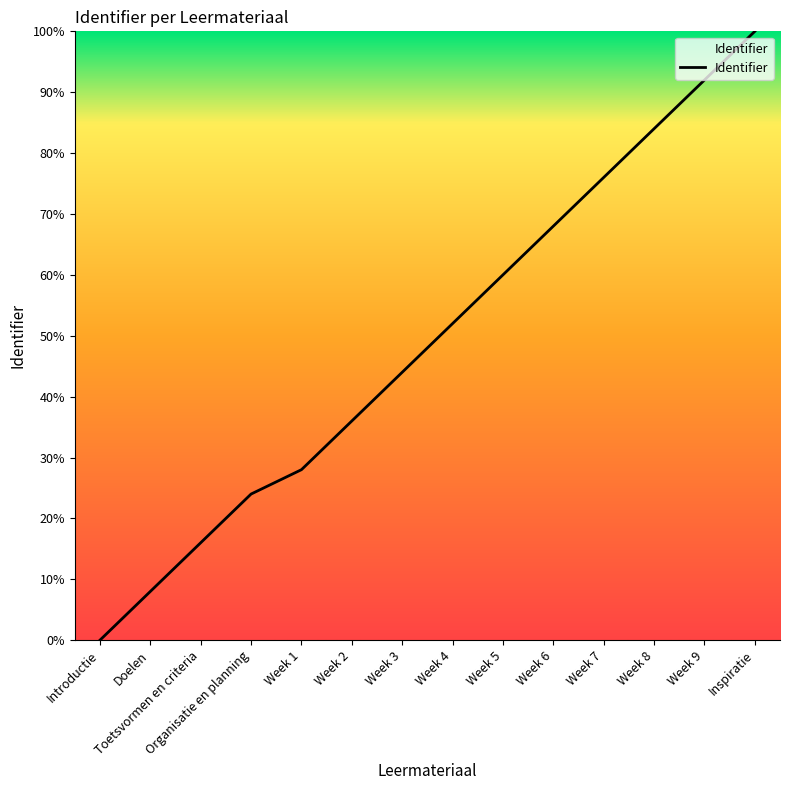

What position from the right is Week 6?

5